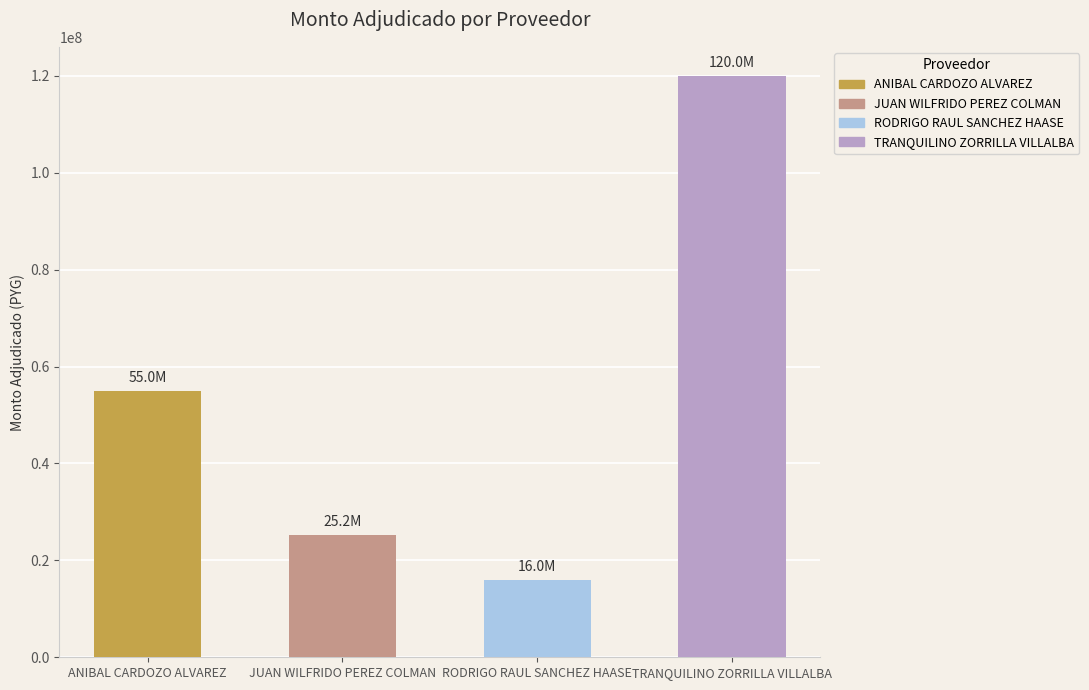

Does the chart contain any negative values?

No